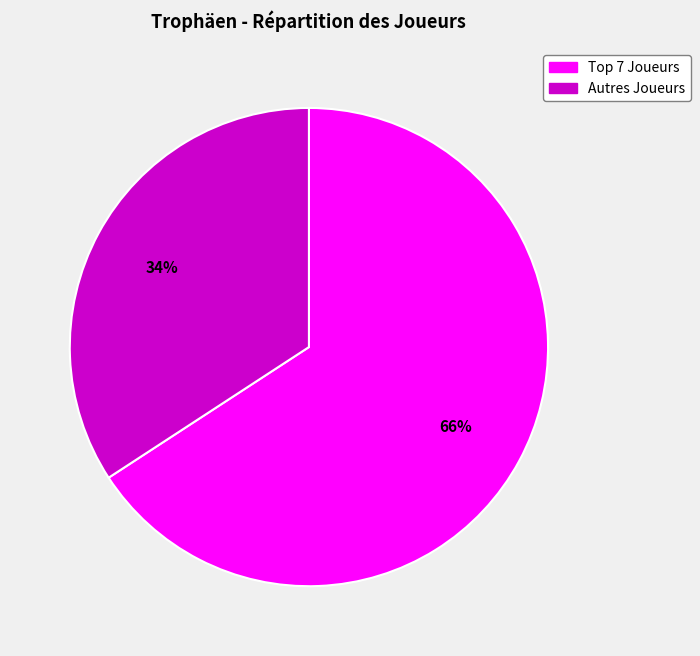

To the nearest percent, what is the difference between the largest and smallest slice percentages?

32%